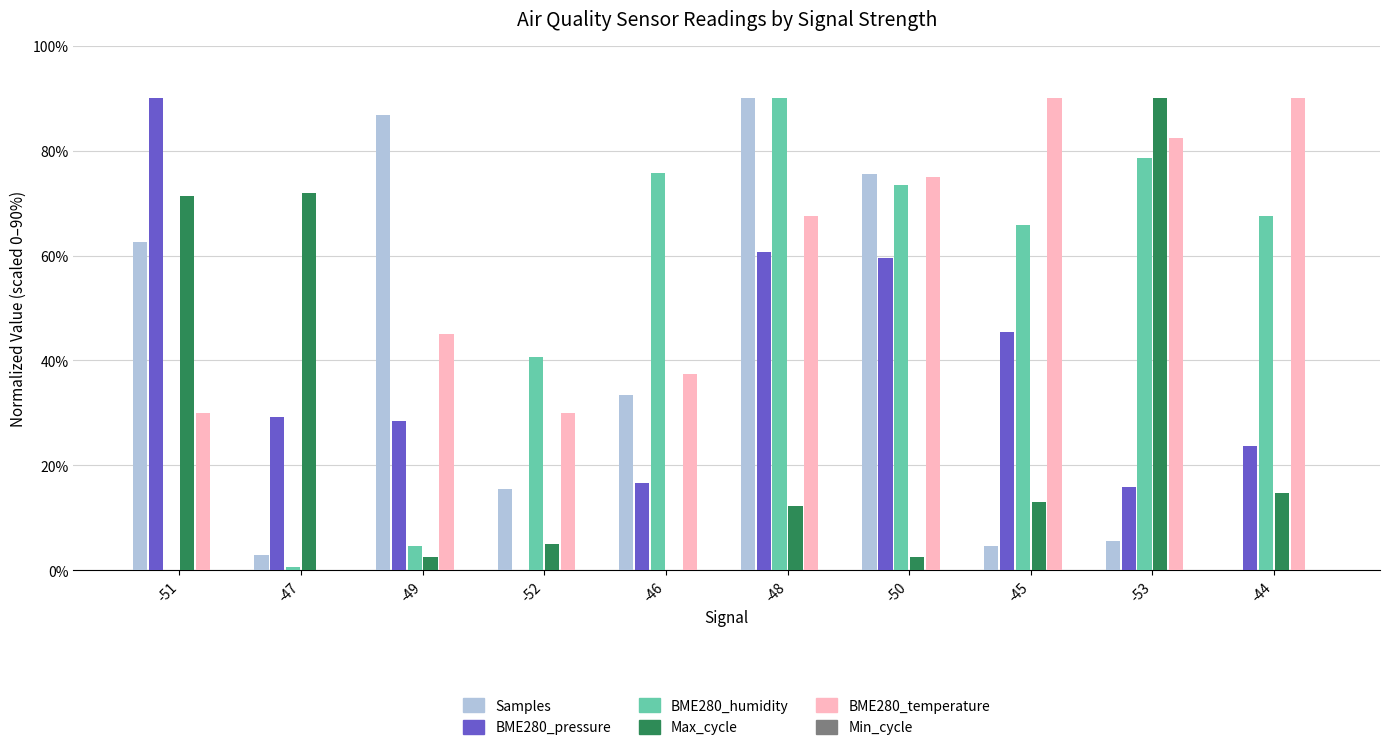

Is it true that Samples equals 90.0 at -48?

True